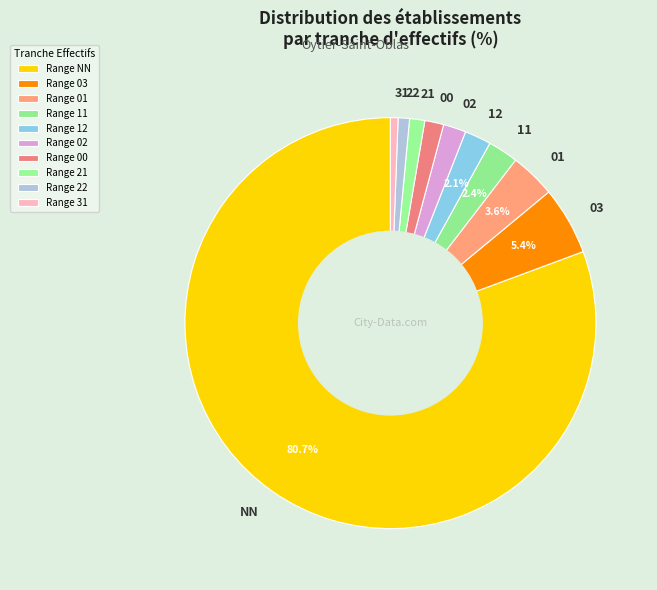

To the nearest percent, what percentage of the pie is 11?

2%